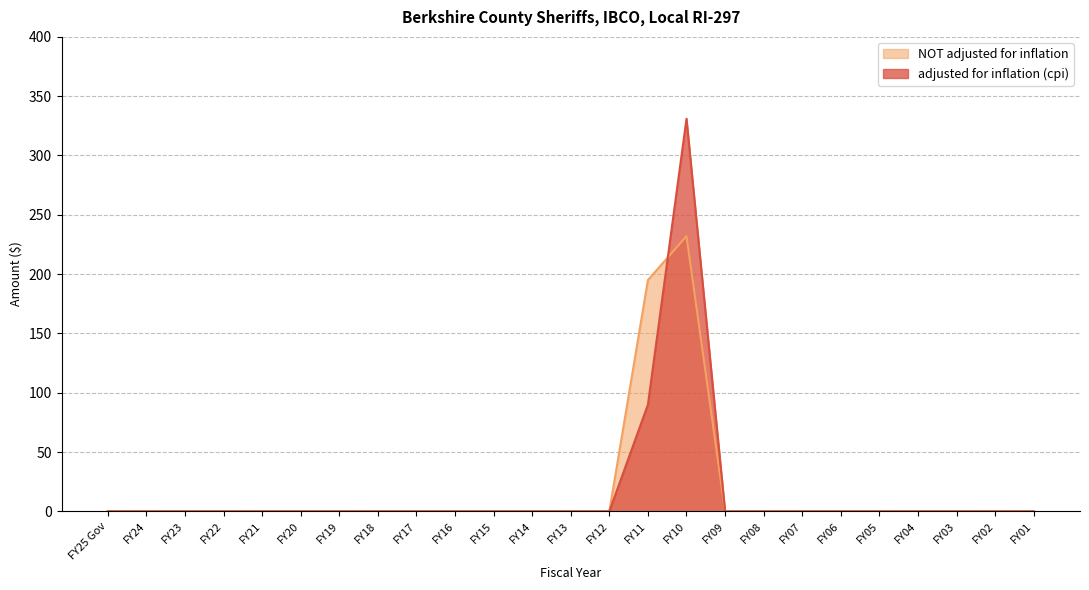

Rank the categories by adjusted for inflation (cpi) value from lowest to highest.

FY25 Gov, FY24, FY23, FY22, FY21, FY20, FY19, FY18, FY17, FY16, FY15, FY14, FY13, FY12, FY09, FY08, FY07, FY06, FY05, FY04, FY03, FY02, FY01, FY11, FY10